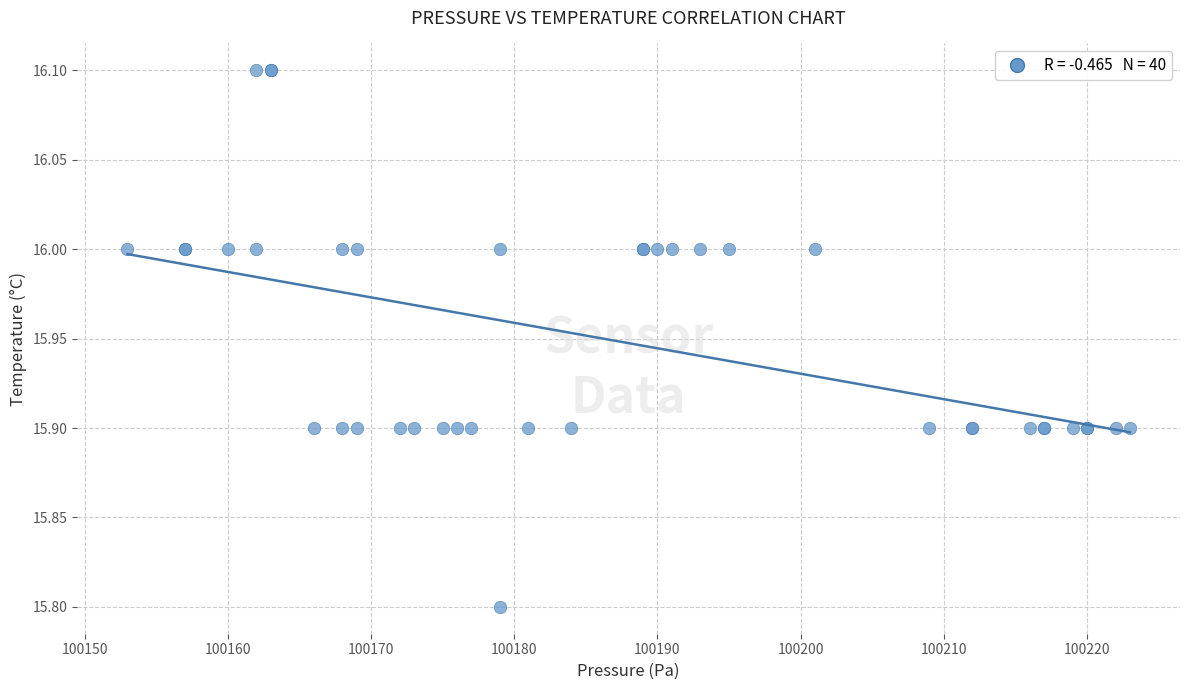

What Y value in the scatter plot is closest to 15?

15.8